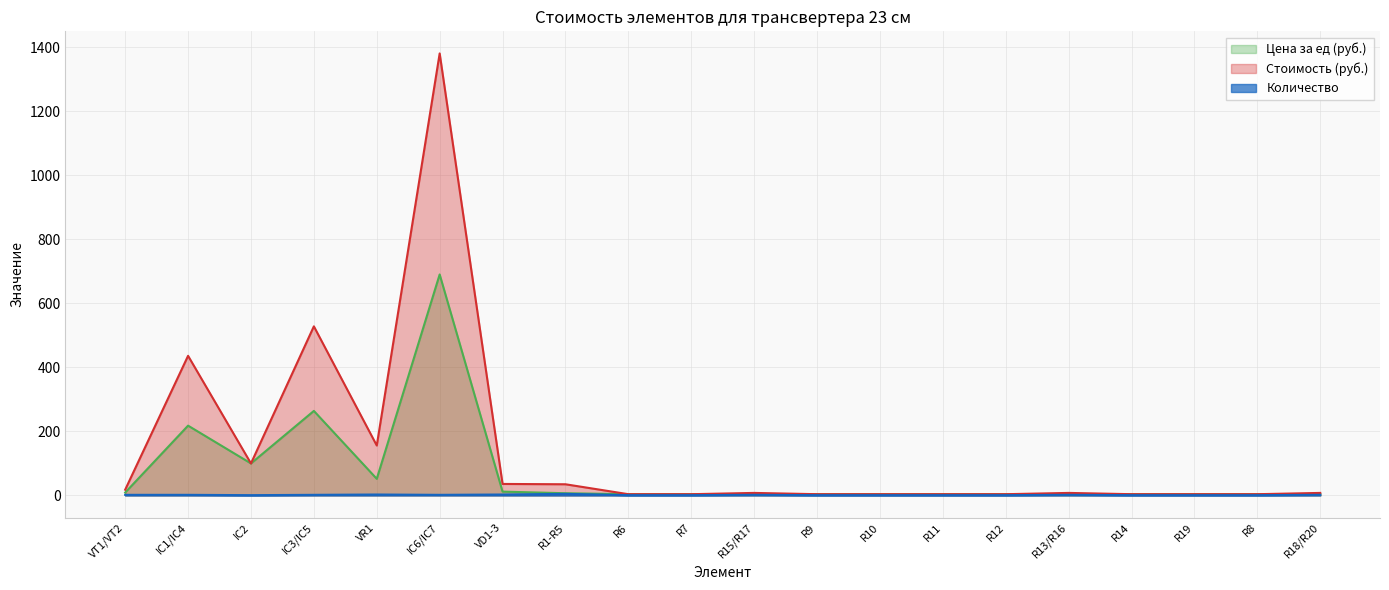

What is the difference between the second highest and second lowest values in the Цена за ед (руб.) series?

260